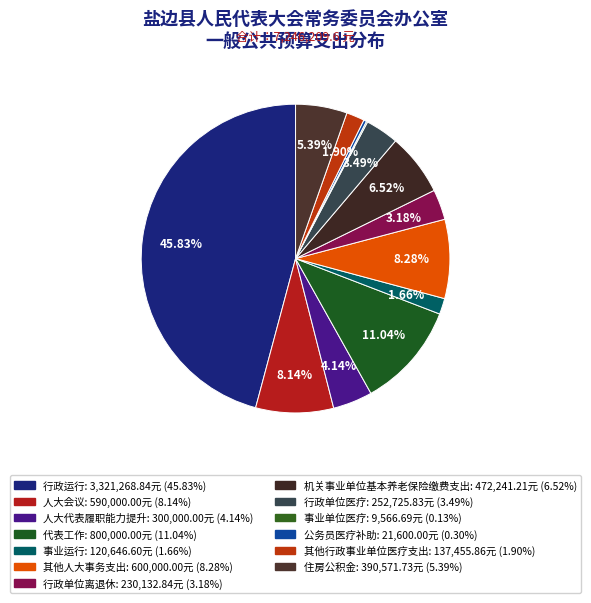

To the nearest percent, what is the difference between the largest and smallest slice percentages?

46%